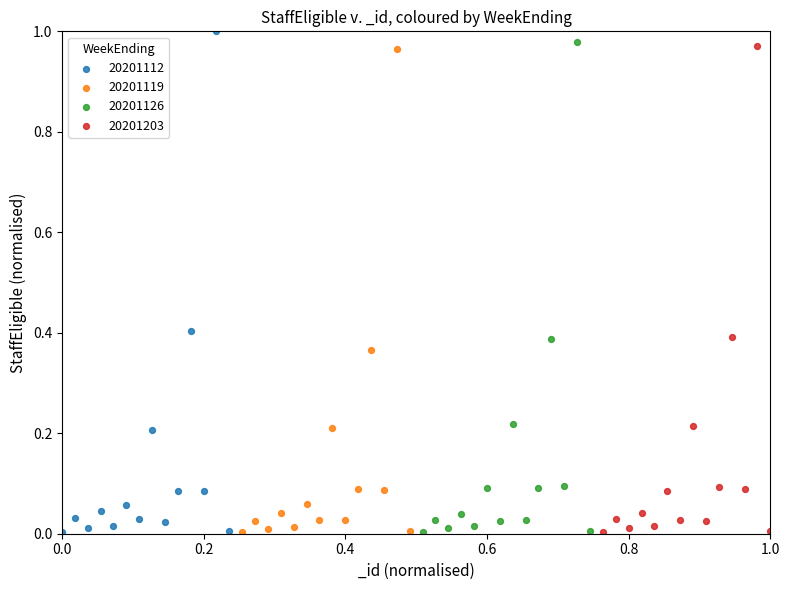

Which series has the largest Y range (max minus min)?

20201112